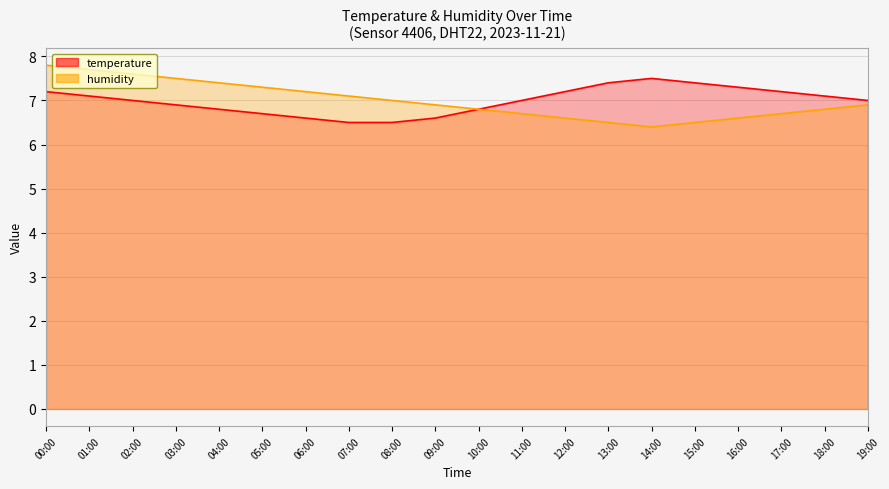

What is the lowest value of the temperature series?

6.5